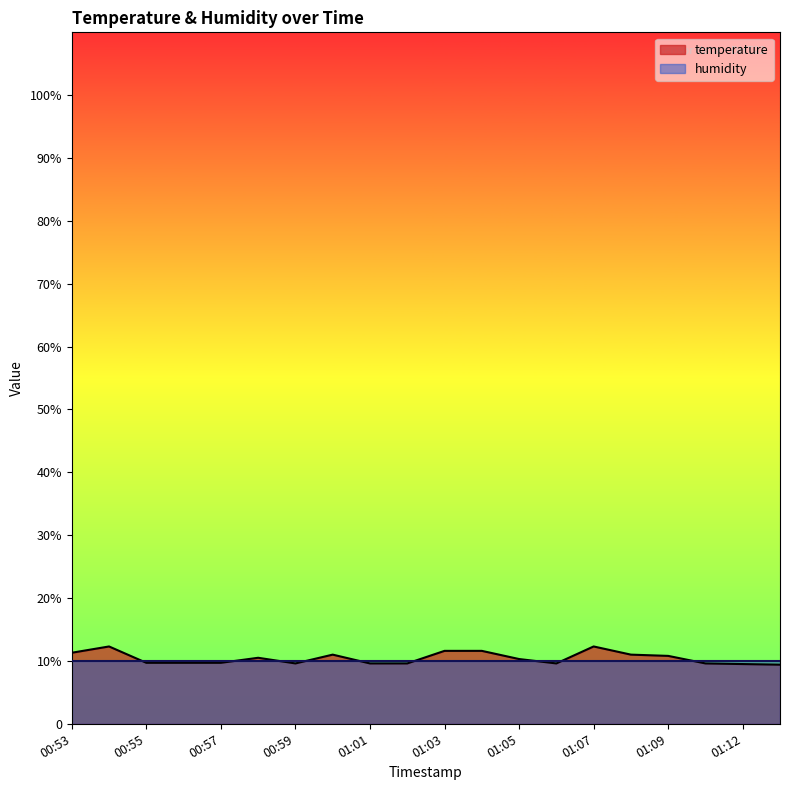

What is the change in value from 00:57 to 01:05?

+0.6